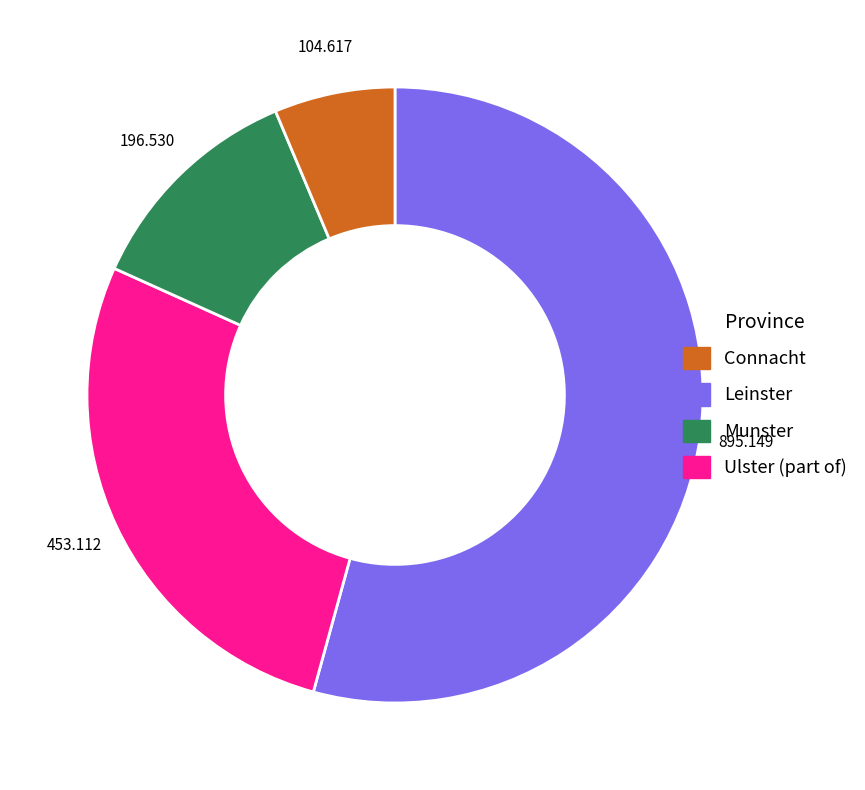

Is there any slice that represents more than half of the pie?

Yes